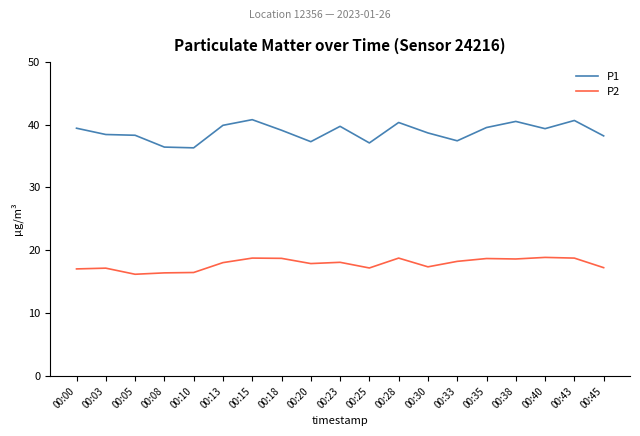

How many lines are shown in the chart?

2